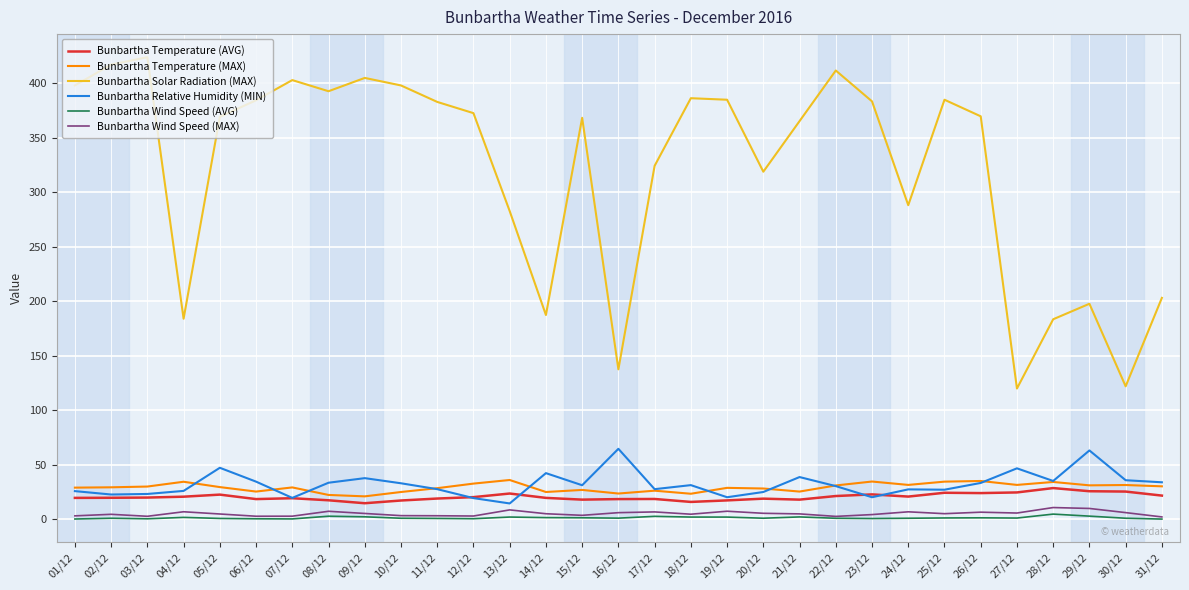

Is the value of Bunbartha Solar Radiation (MAX) at 03/12 greater than the value of Bunbartha Temperature (AVG) at 04/12?

Yes